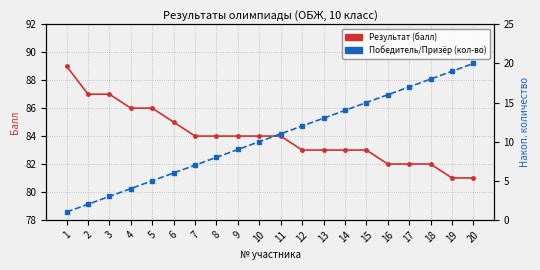

What is the difference between the highest and lowest values at 11?

73